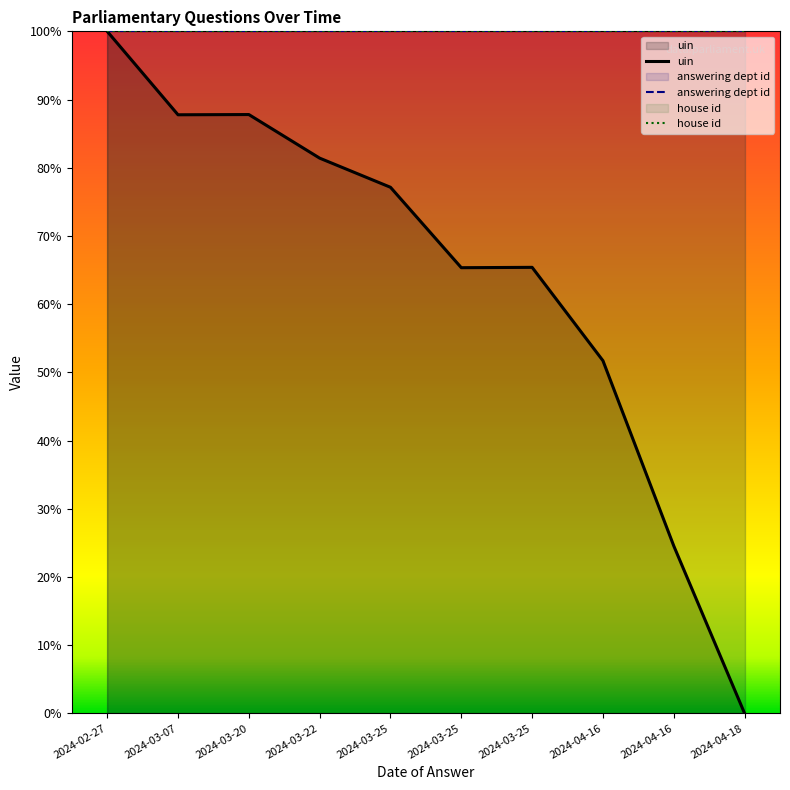

How many categories are shown in the chart?

10